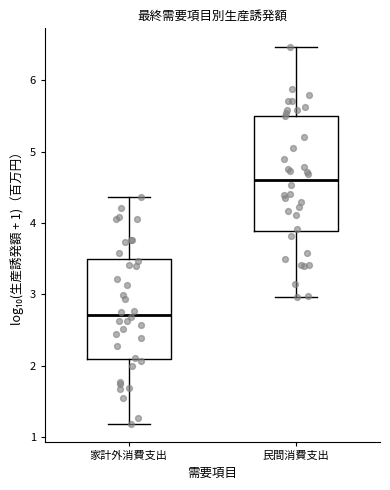

Reading left to right, read every box against the y-axis: the position of its median line, the range the box covers, and the ends of its whiskers. The values are not printed on the chart, so give them approximately, as read against the axis.

家計外消費支出: median 2.7, box 2.1 to 3.5, whiskers 1.2 to 4.4
民間消費支出: median 4.6, box 3.9 to 5.5, whiskers 3.0 to 6.5